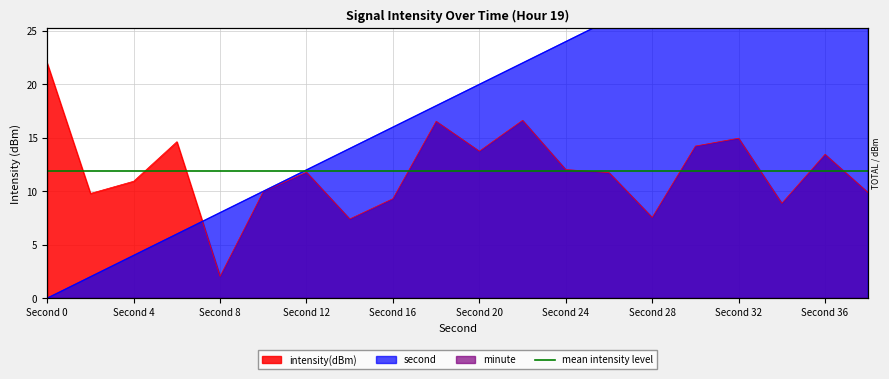

How many positive values does the second series have?

19